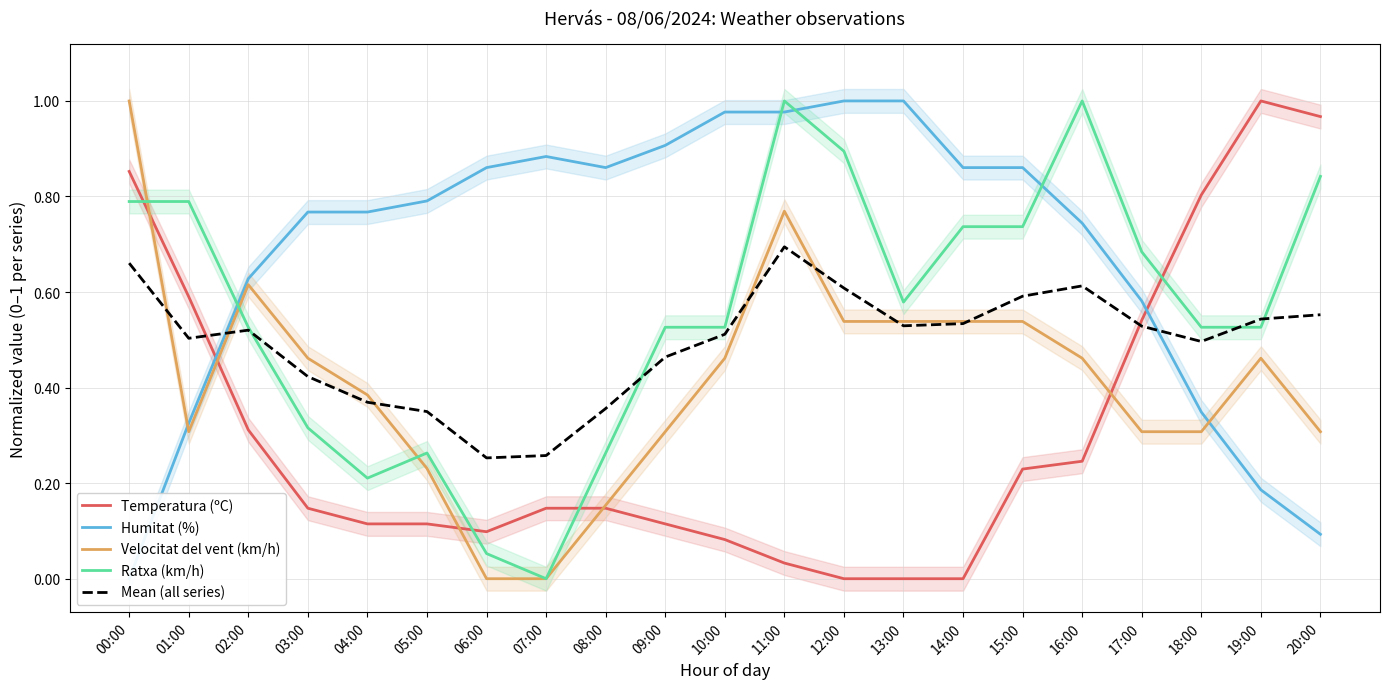

Between which two adjacent categories do Temperatura (ºC) and Mean (all series) first intersect?

01:00 and 02:00